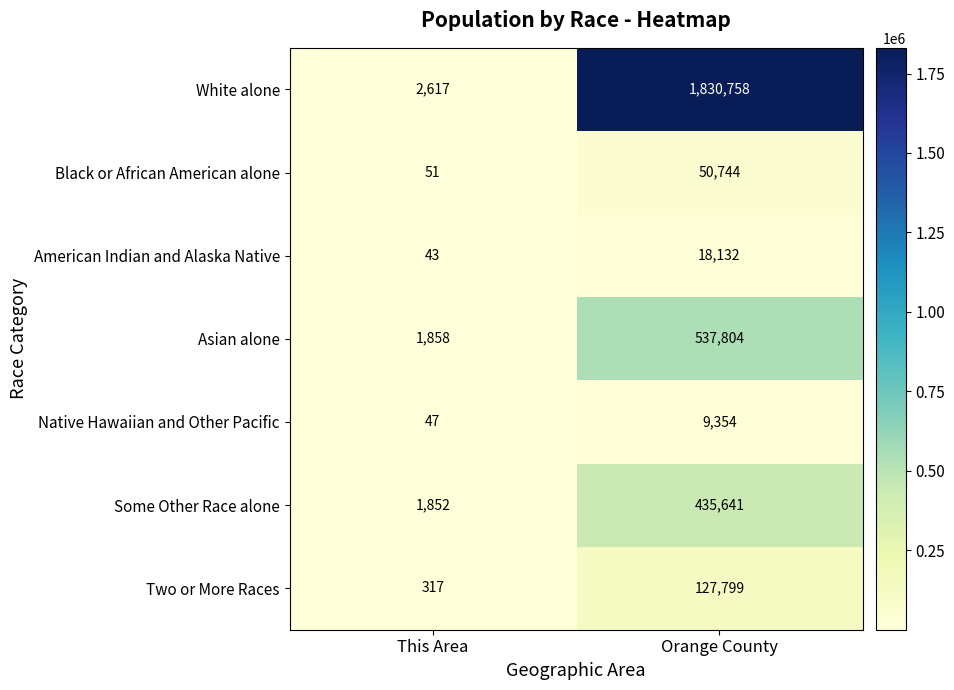

Rank the series by their maximum value, from highest to lowest.

White alone, Asian alone, Some Other Race alone, Two or More Races, Black or African American alone, American Indian and Alaska Native, Native Hawaiian and Other Pacific